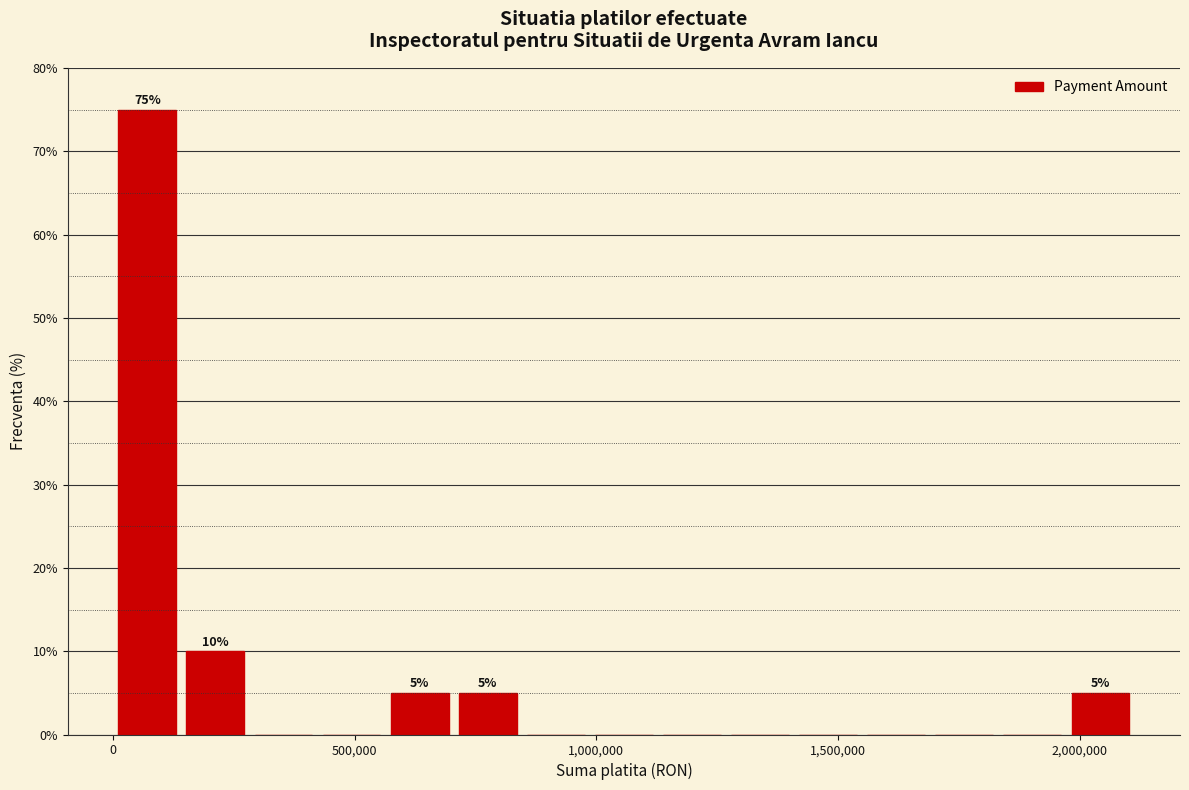

Read against the x-axis, roughly where is the centre of the tallest bar?

50000